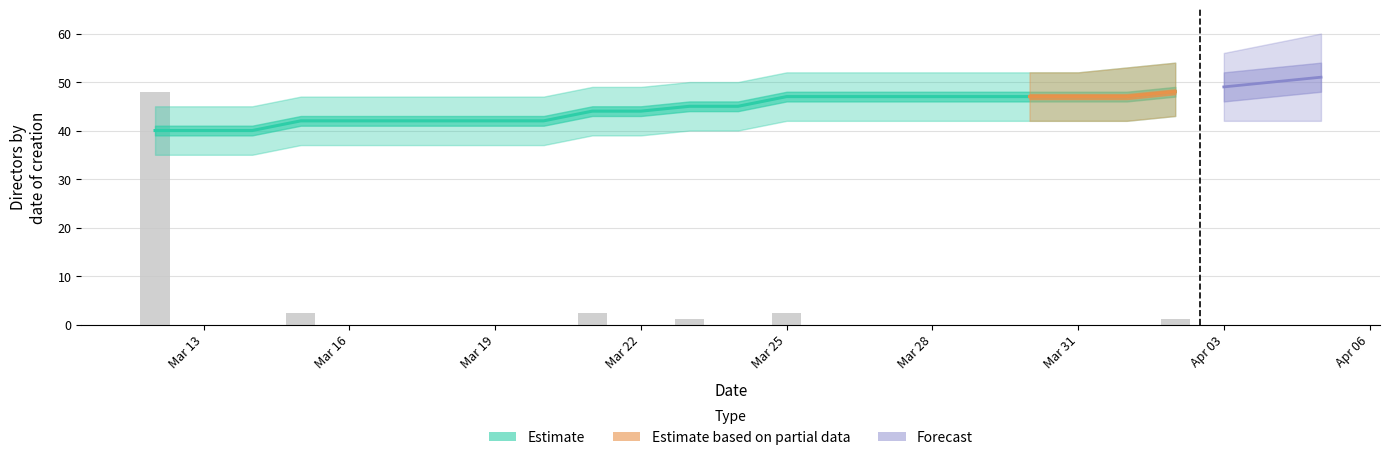

What is the difference between the maximum and minimum values in the Cumulative Directors series?

8.0